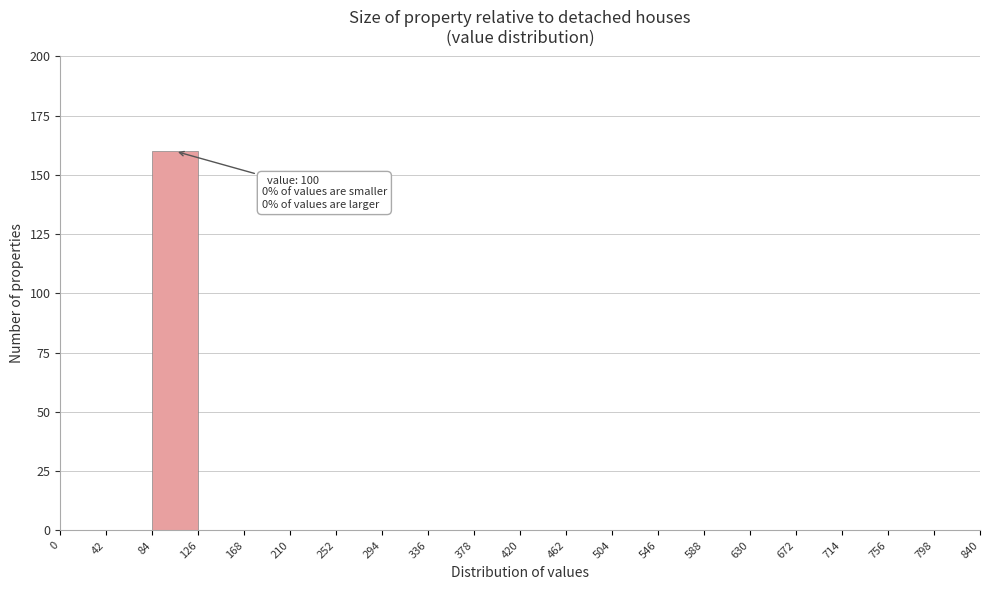

Which range on the x-axis has the tallest bar?

84 to 126